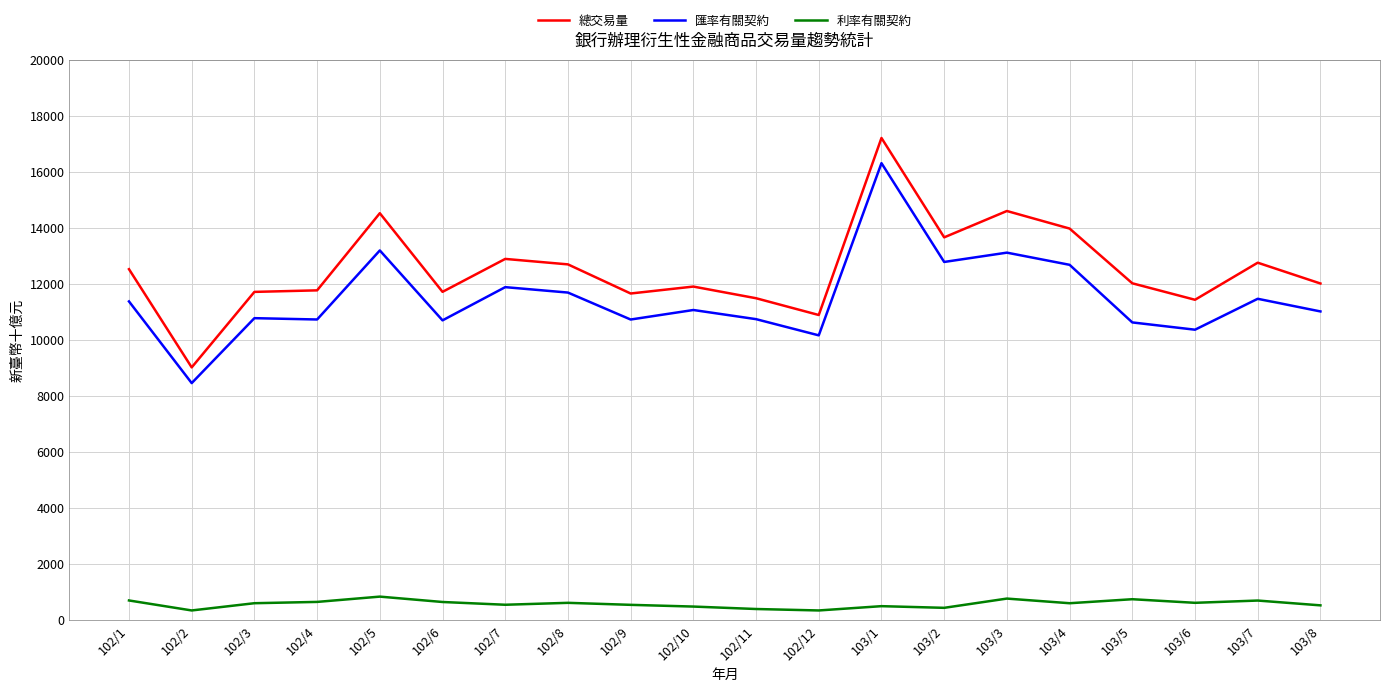

True or false: 利率有關契約 and 總交易量 intersect in this chart.

False